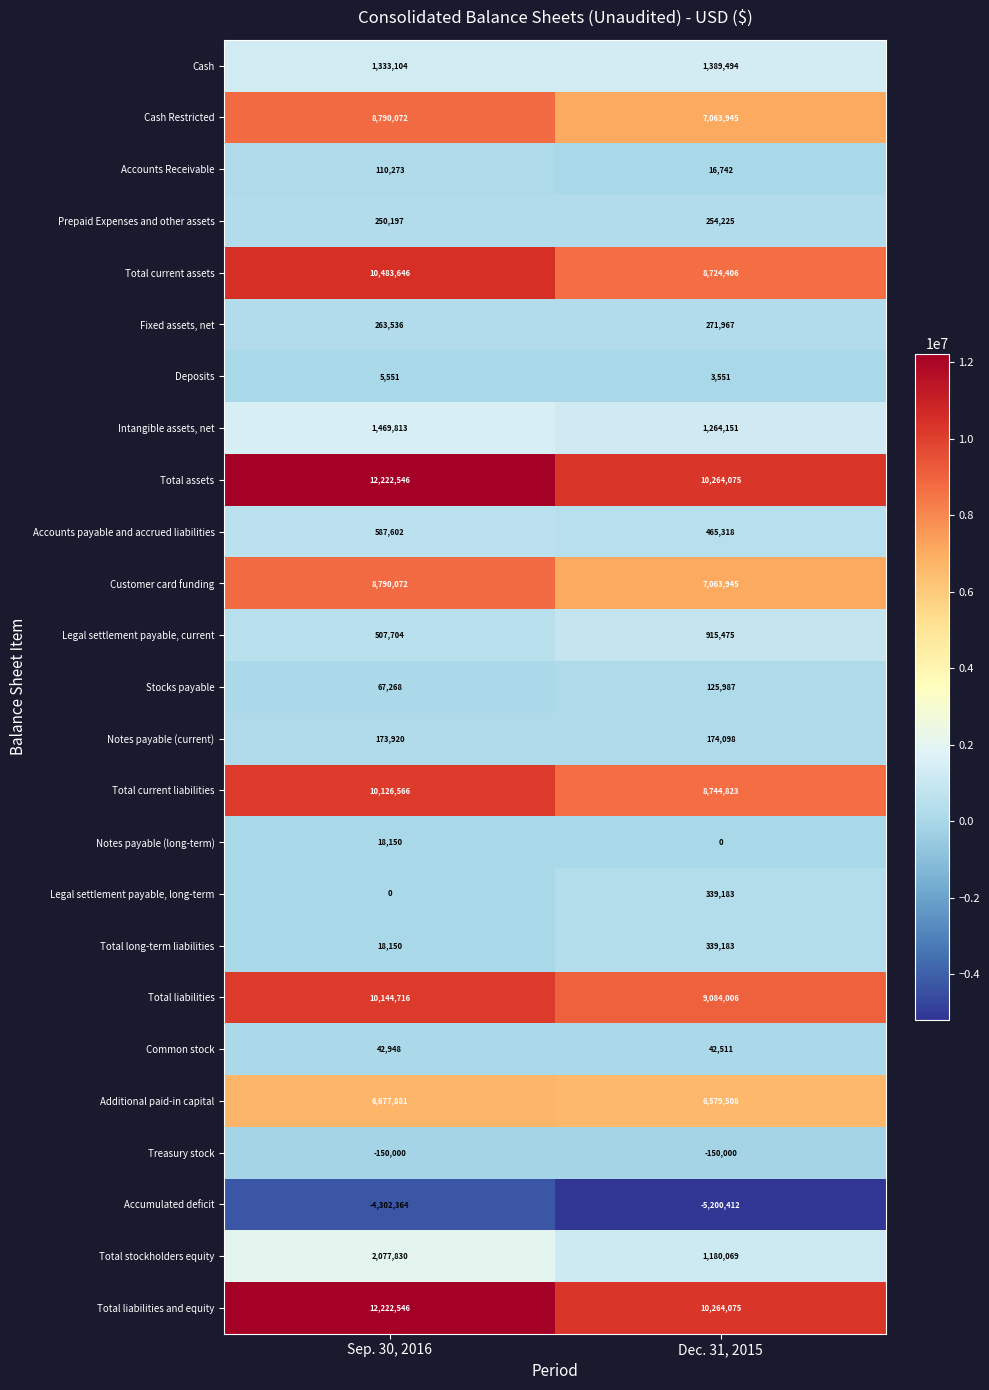

What is the average value of the Stocks payable series?

96628